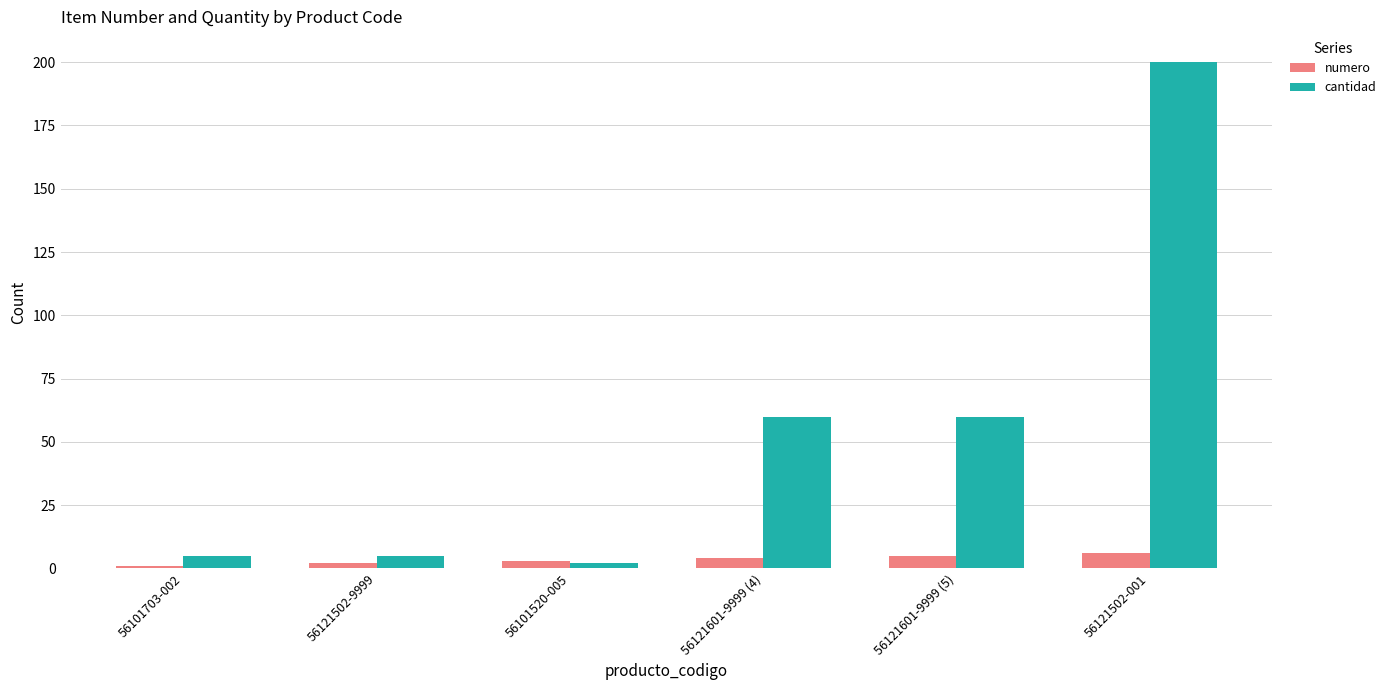

What position from the right is 56101703-002?

6